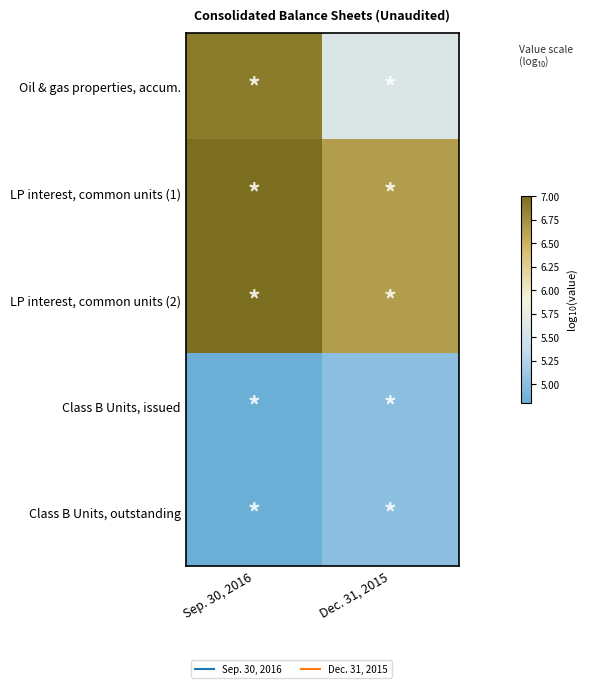

At how many categories does at least one series exceed 6?

2